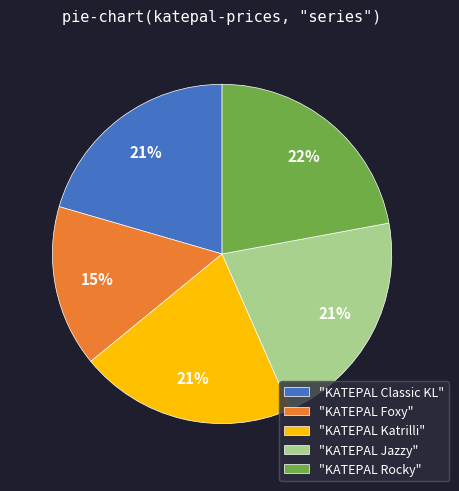

How many slices are in this pie chart?

5